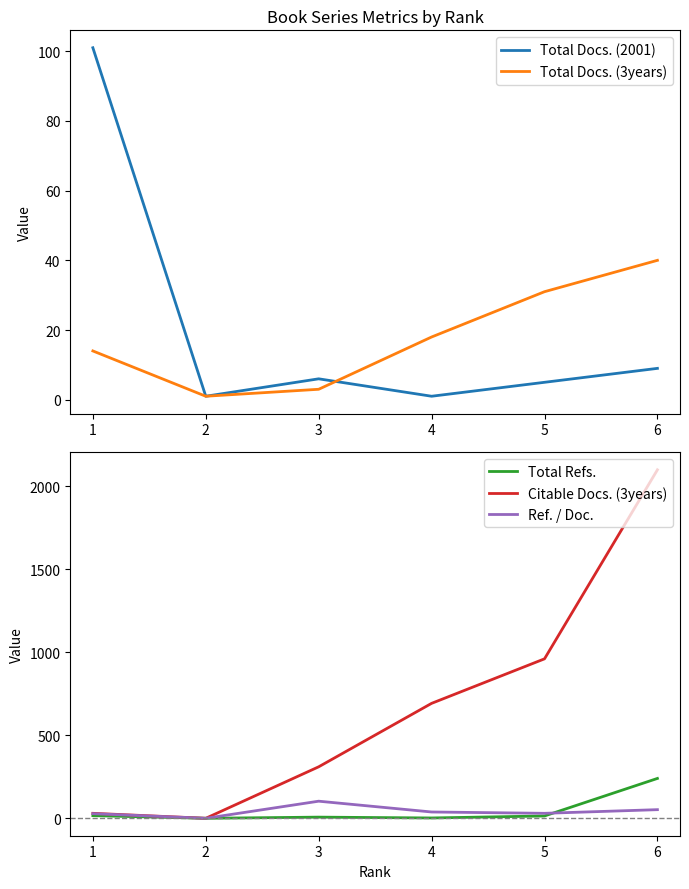

At how many categories does at least one series exceed 1135?

1